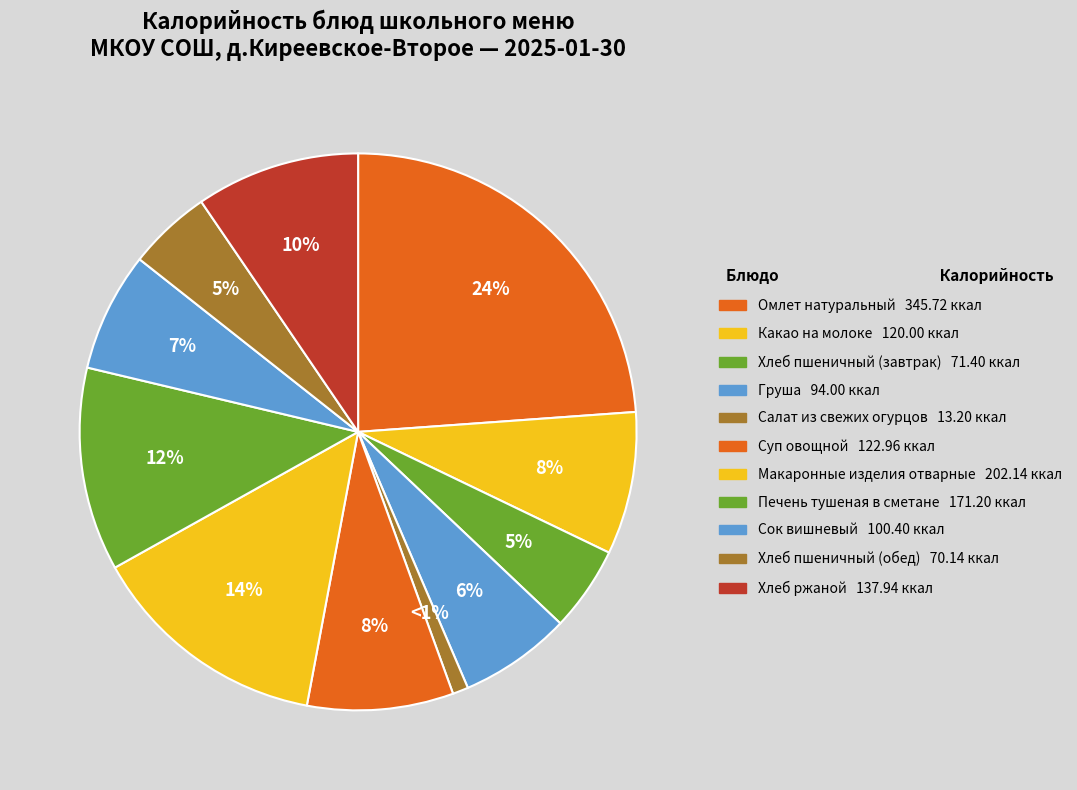

Combined, do Печень тушеная в сметане and Какао на молоке account for over 50%?

No